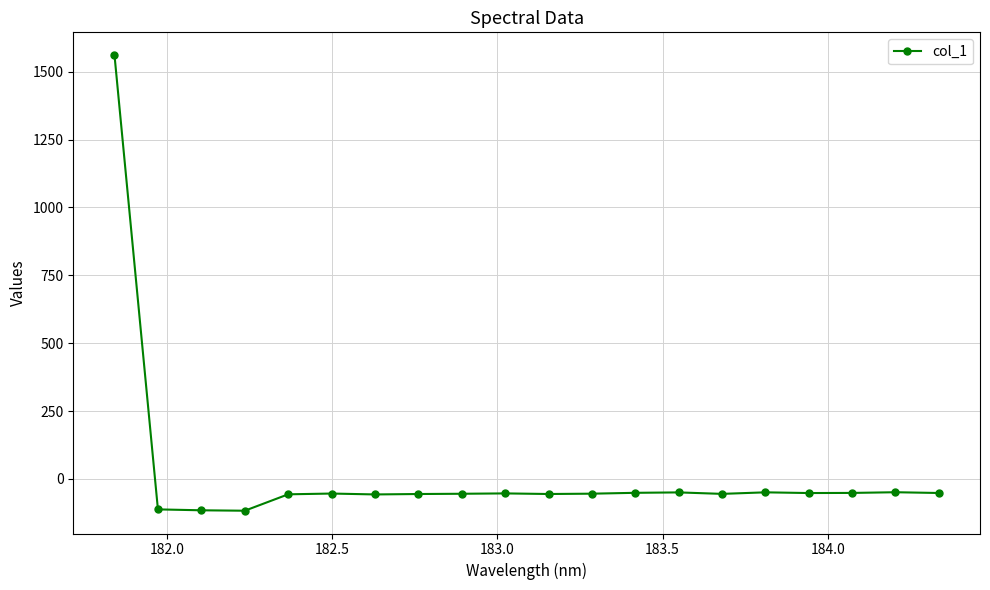

How many lines are shown in the chart?

1